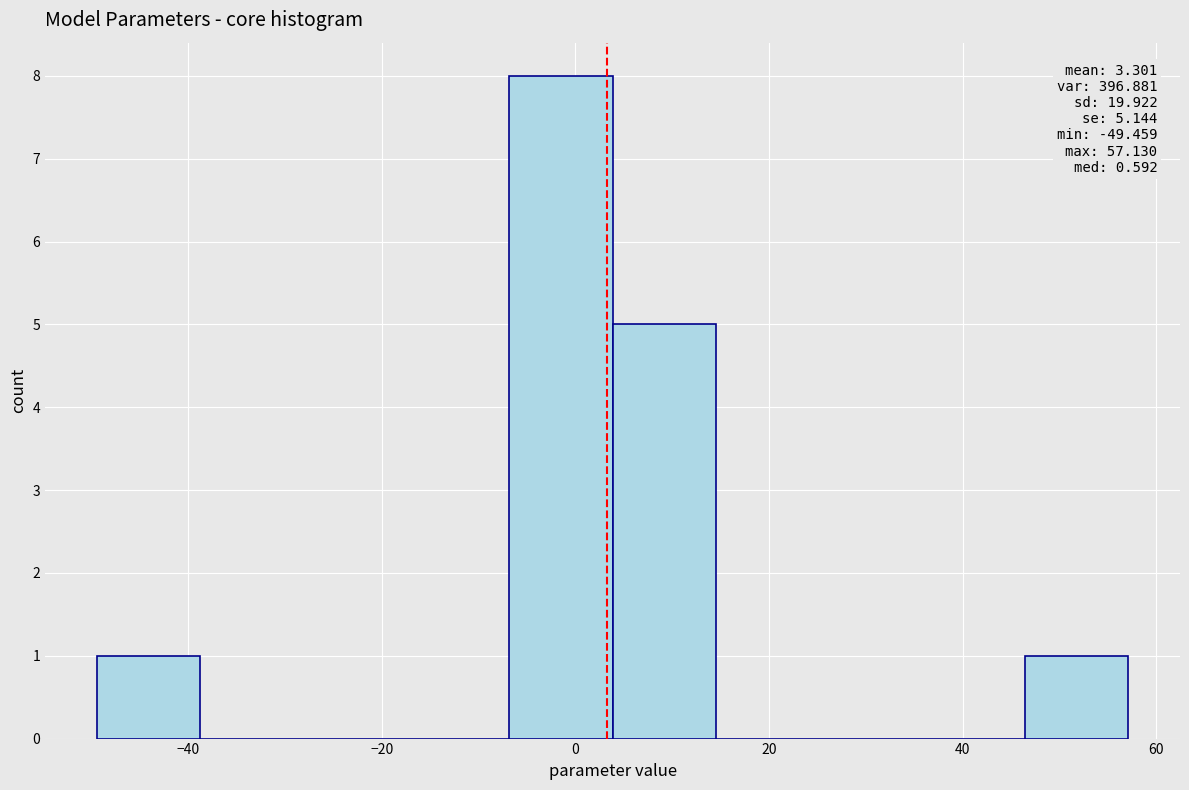

Over which range of the x-axis is the bar tallest?

-6 to 4